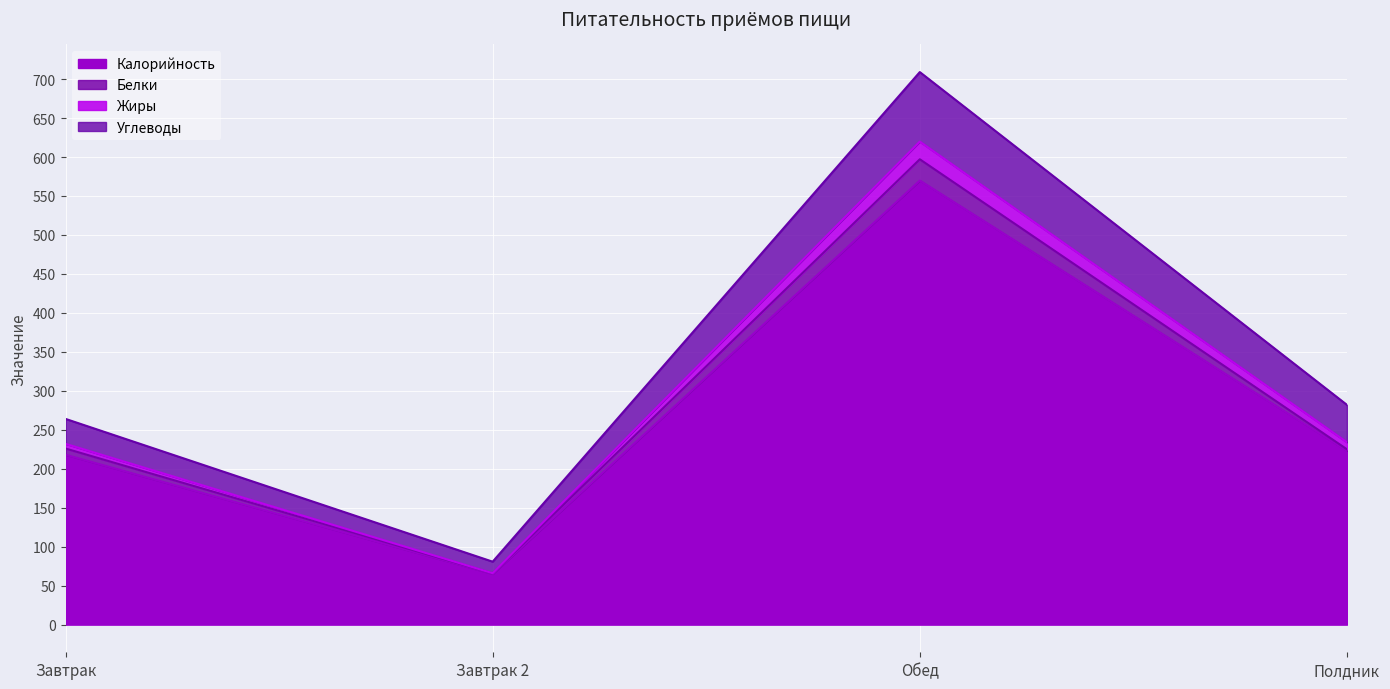

Reading left to right, transcribe the values for Калорийность.

218.0	65.0	569.8	223.0